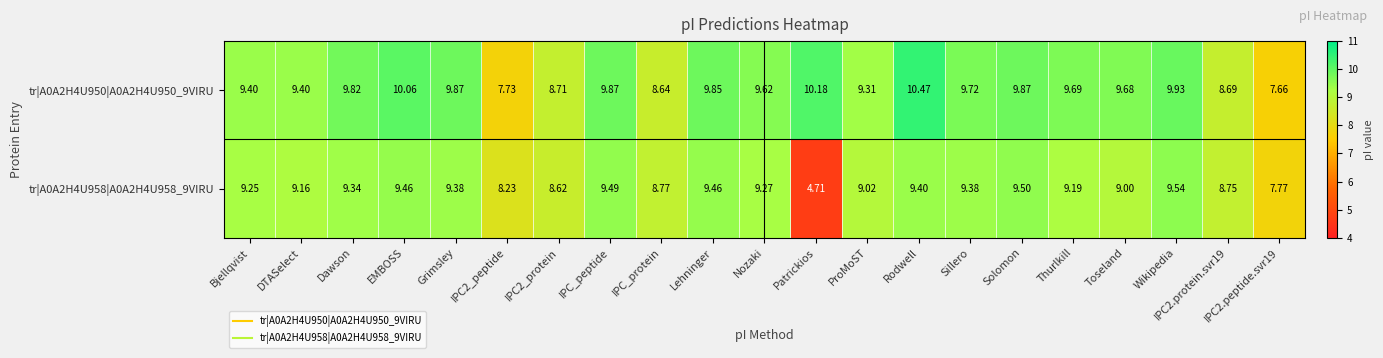

At how many categories does at least one series exceed 9?

16